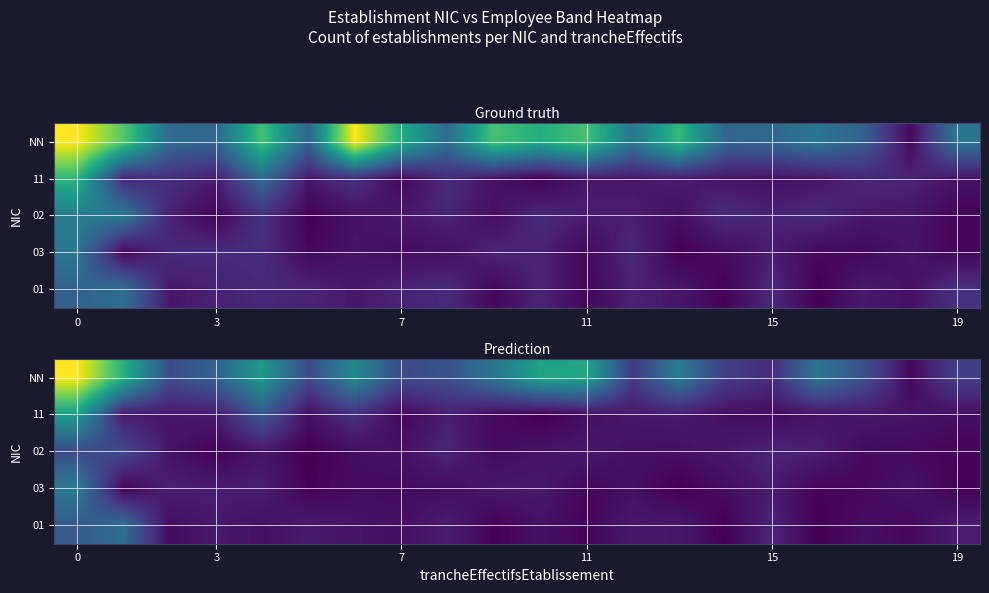

Between 16 and 7, which is larger?

16